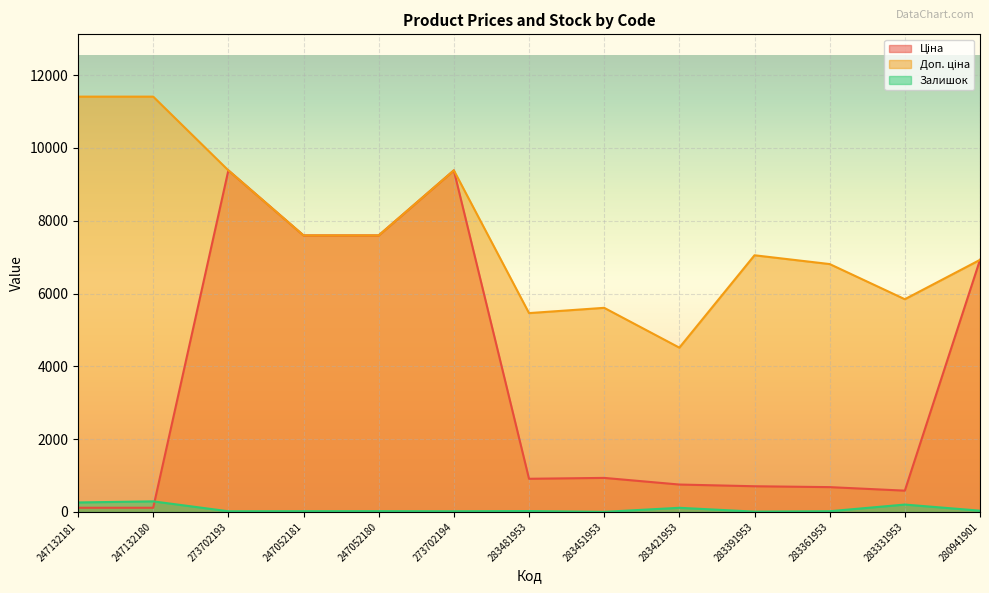

What is the approximate value of Залишок at 280941901?

34.0